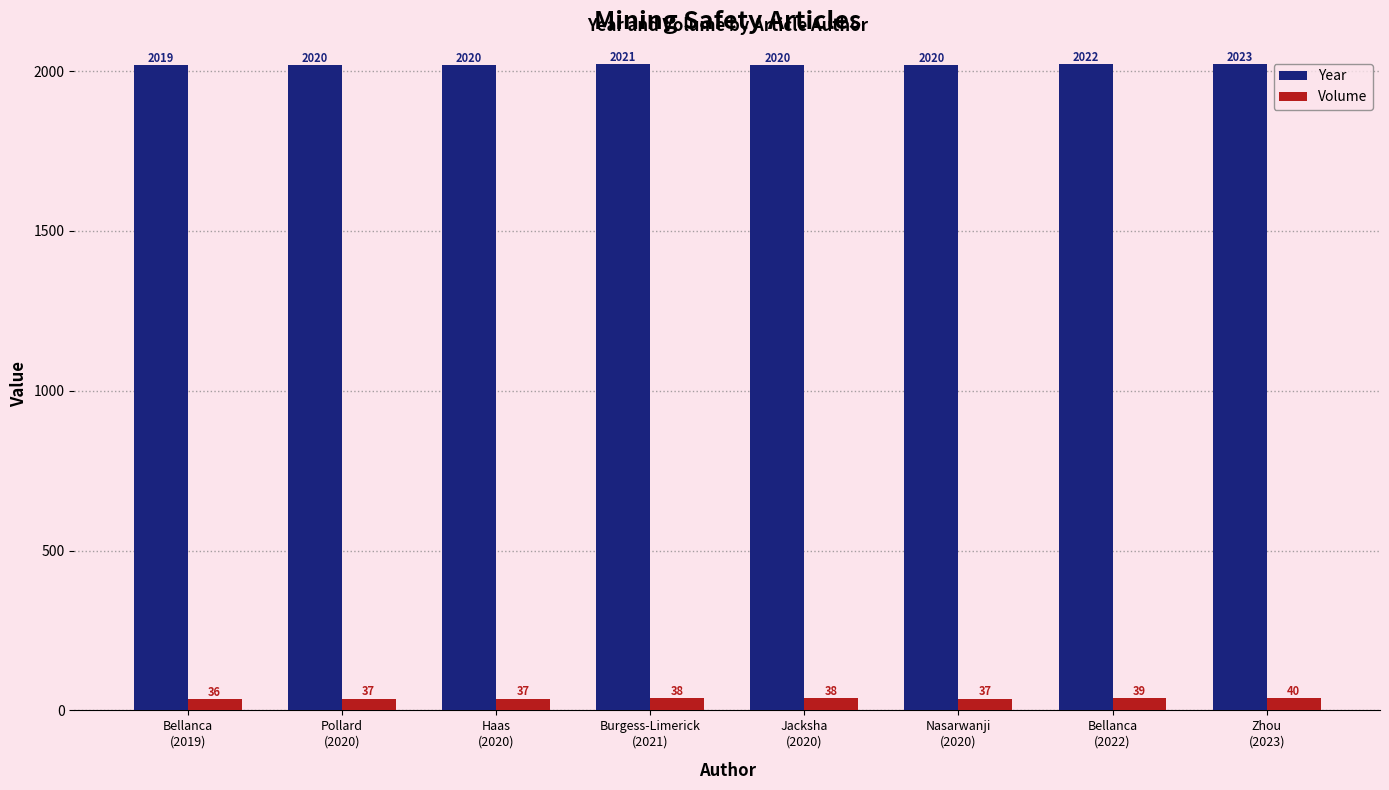

What is the label of the 3rd bar from the right?

Nasarwanji
(2020)